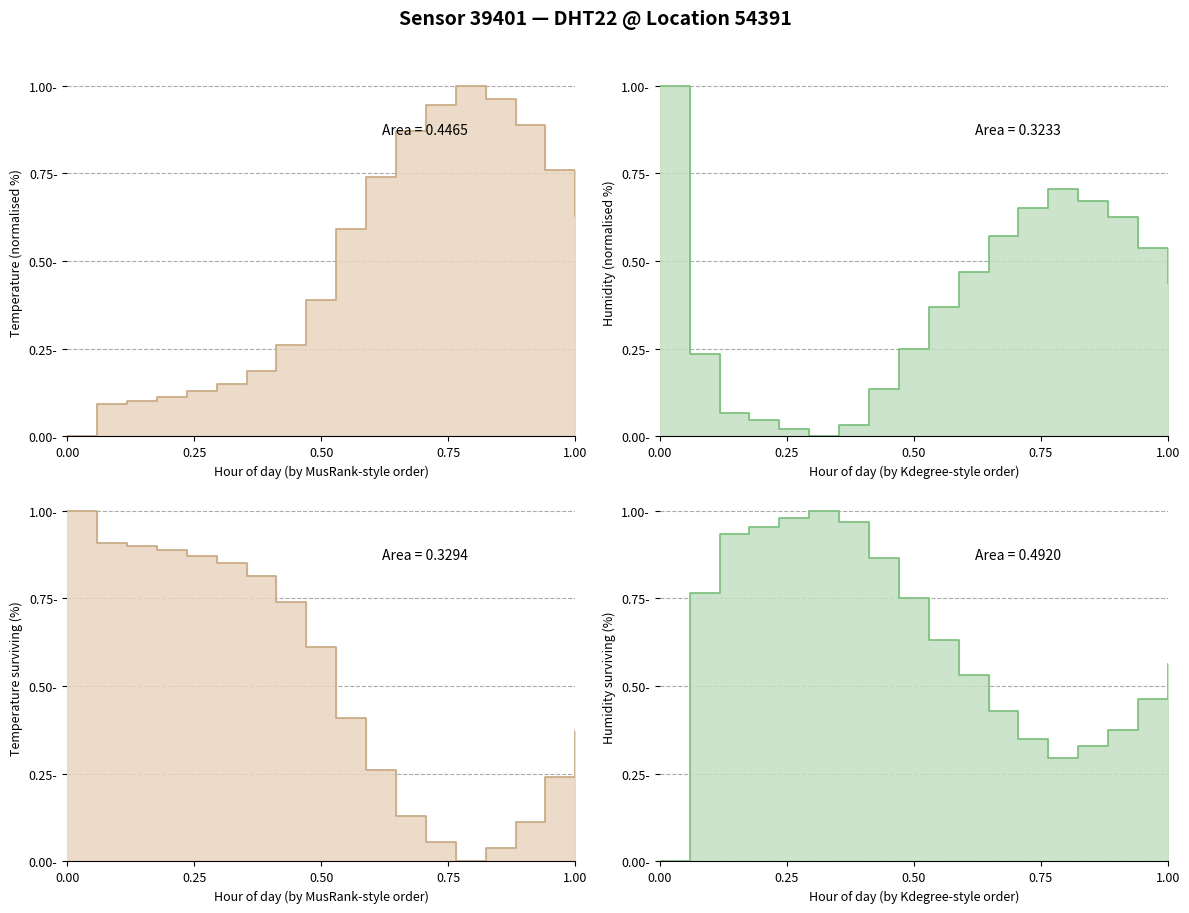

Rank the categories by humidity value from highest to lowest.

05:00, 04:00, 06:00, 03:00, 02:00, 07:00, 01:00, 08:00, 09:00, 17:00, 10:00, 16:00, 11:00, 15:00, 12:00, 14:00, 13:00, 00:00